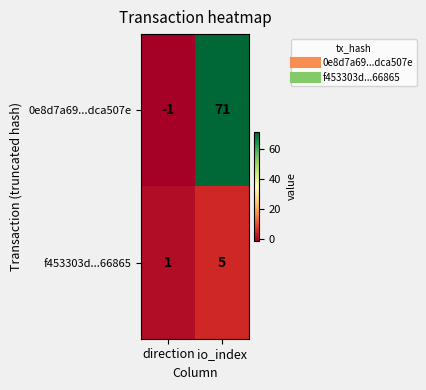

Reading right to left, what are all the values shown in this chart?

0e8d7a69...dca507e: 71	-1
f453303d...66865: 5	1